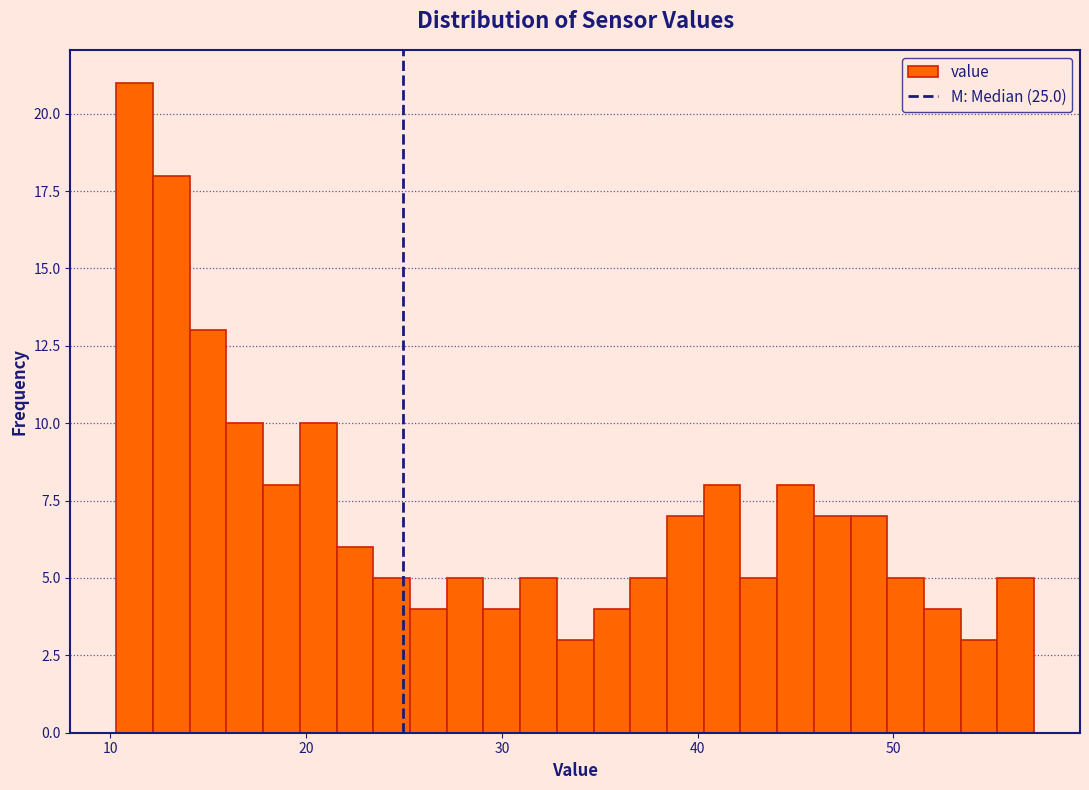

Read against the x-axis, roughly where is the centre of the tallest bar?

11